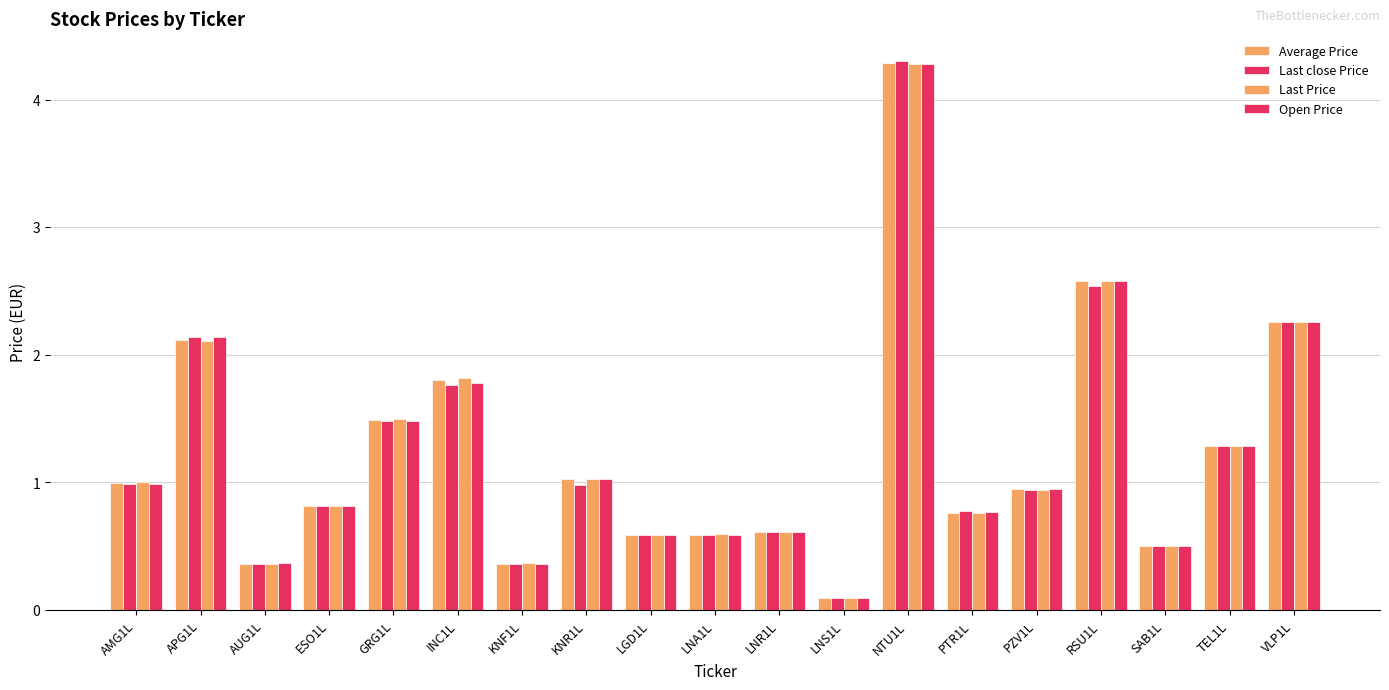

Reading left to right, transcribe all the data shown in this chart.

Average Price: 1.0	2.1	0.4	0.8	1.5	1.8	0.4	1.0	0.6	0.6	0.6	0.1	4.3	0.8	0.9	2.6	0.5	1.3	2.3
Last close Price: 1.0	2.1	0.4	0.8	1.5	1.8	0.4	1.0	0.6	0.6	0.6	0.1	4.3	0.8	0.9	2.5	0.5	1.3	2.3
Last Price: 1.0	2.1	0.4	0.8	1.5	1.8	0.4	1.0	0.6	0.6	0.6	0.1	4.3	0.8	0.9	2.6	0.5	1.3	2.3
Open Price: 1.0	2.1	0.4	0.8	1.5	1.8	0.4	1.0	0.6	0.6	0.6	0.1	4.3	0.8	0.9	2.6	0.5	1.3	2.3